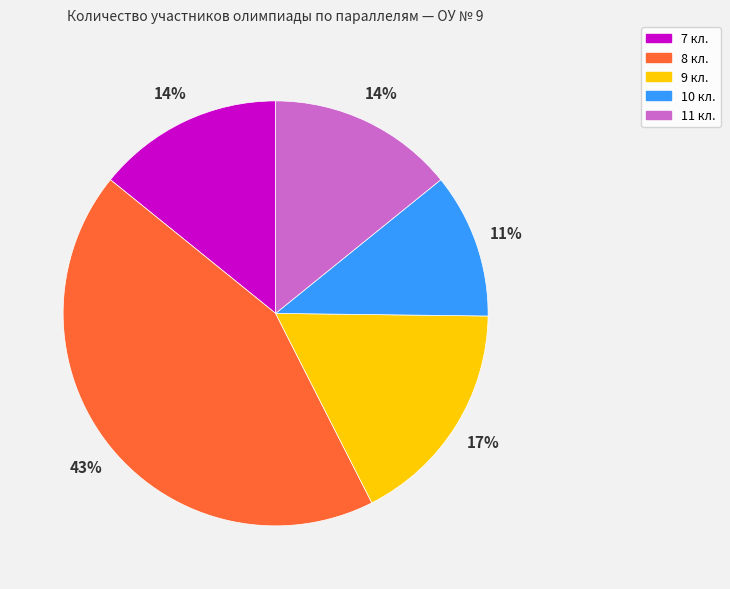

Count the number of slices in the pie.

5